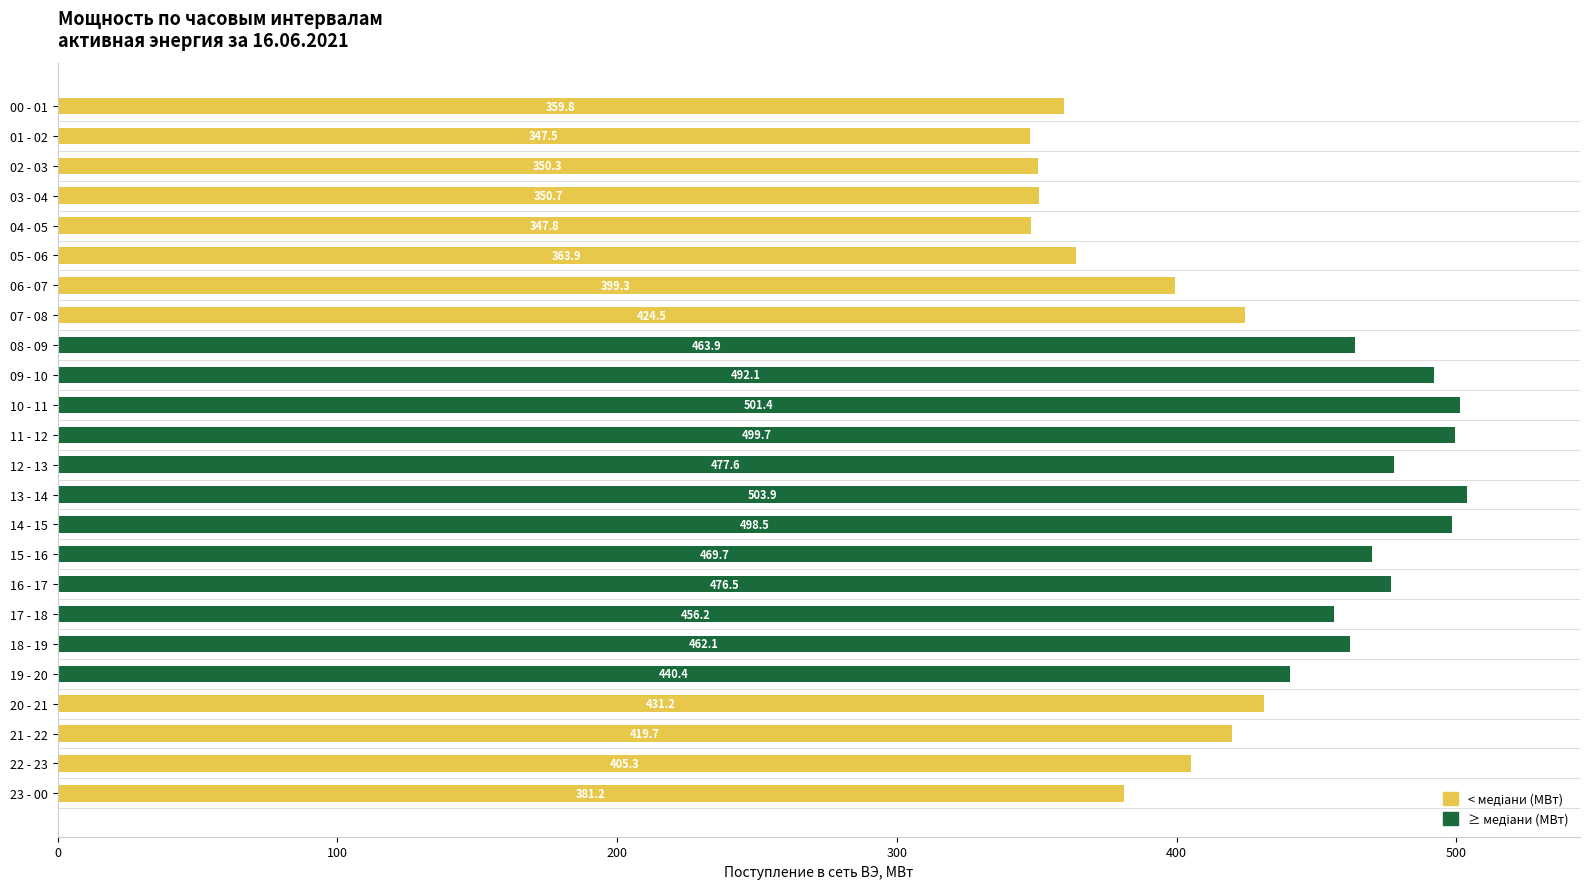

How many groups of bars are there?

24